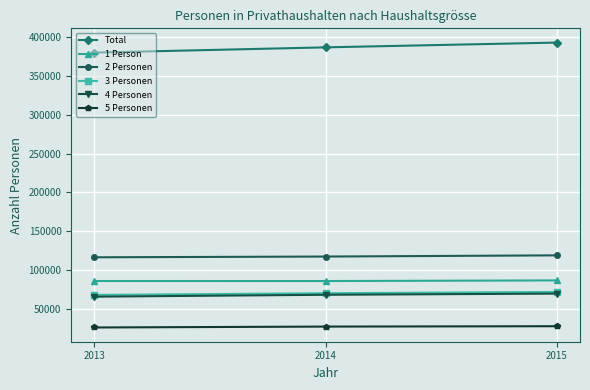

Between 2014 and 2015, which series saw the biggest shift?

Total